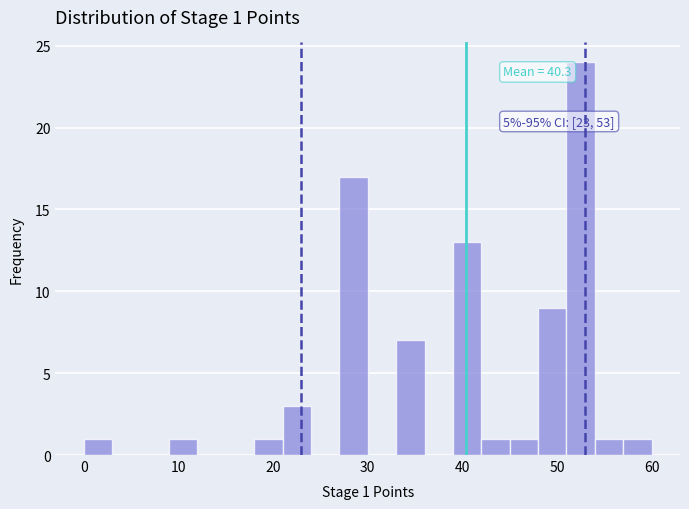

Read against the x-axis, roughly where is the centre of the tallest bar?

53